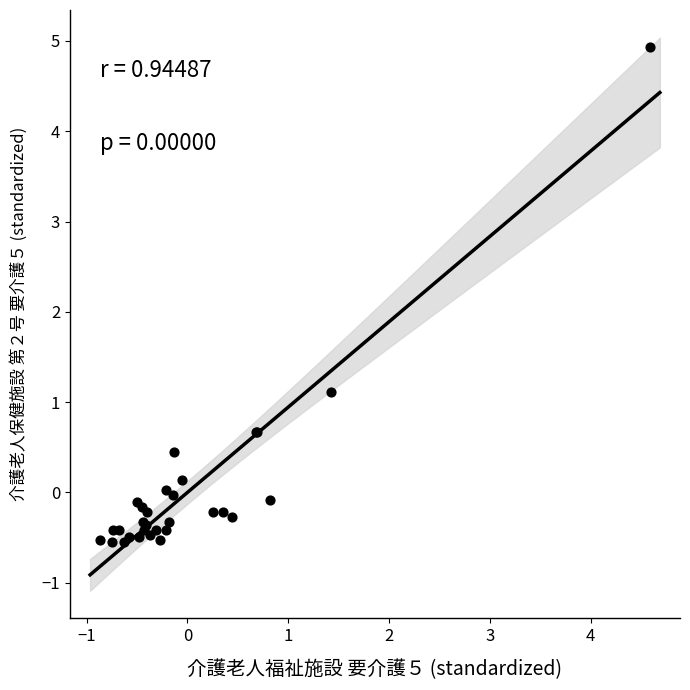

What Y value in the scatter plot is closest to 2?

1.1